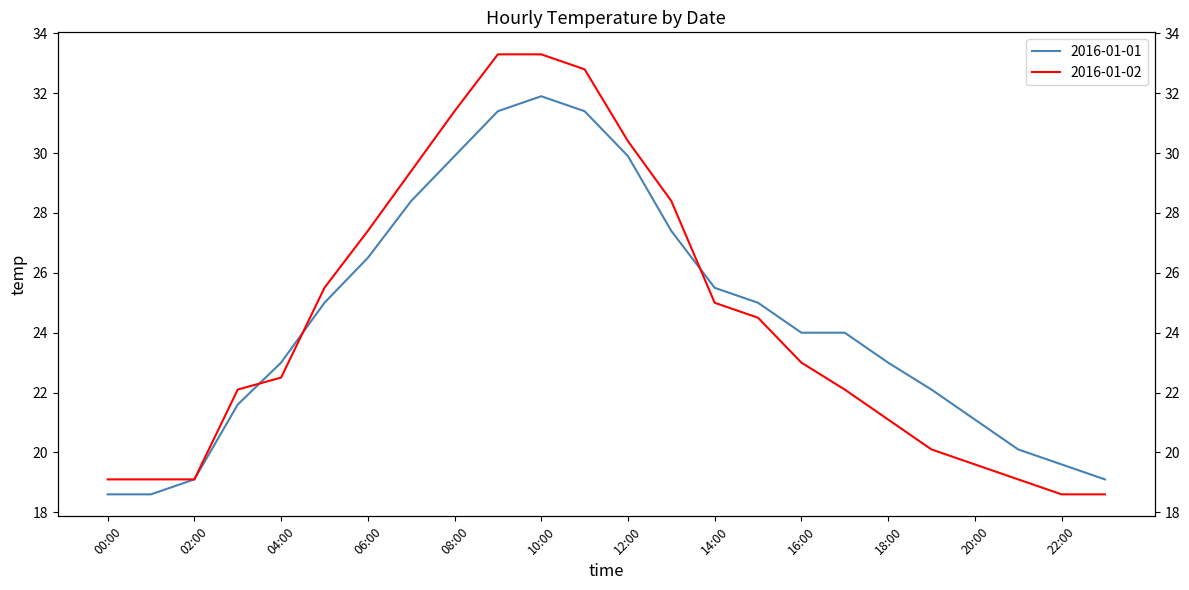

True or false: 2016-01-02 has a value of 19.6 at 20:00.

True